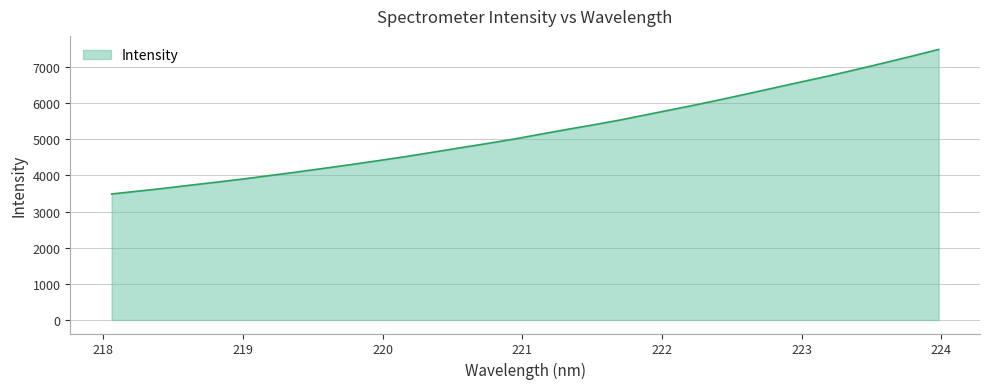

What is the difference between the maximum and minimum values?

3999.5